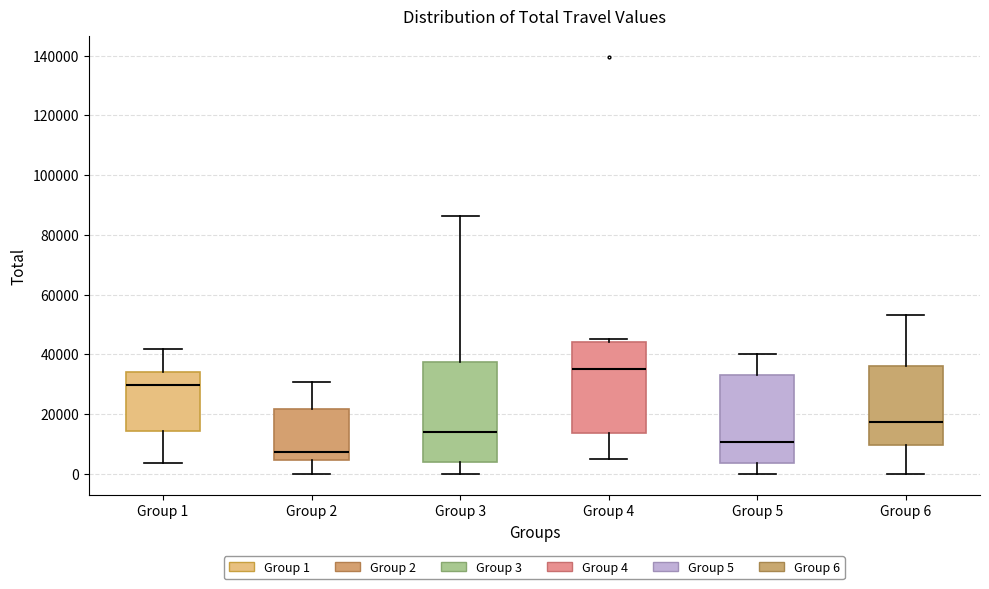

Reading left to right, read every box against the y-axis: the position of its median line, the range the box covers, and the ends of its whiskers. The values are not printed on the chart, so give them approximately, as read against the axis.

Group 1: median 30000, box 14000 to 34000, whiskers 4000 to 42000
Group 2: median 8000, box 4000 to 22000, whiskers 0 to 30000
Group 3: median 14000, box 4000 to 38000, whiskers 0 to 86000
Group 4: median 34000, box 14000 to 44000, whiskers 4000 to 46000
Group 5: median 10000, box 4000 to 34000, whiskers 0 to 40000
Group 6: median 18000, box 10000 to 36000, whiskers 0 to 54000